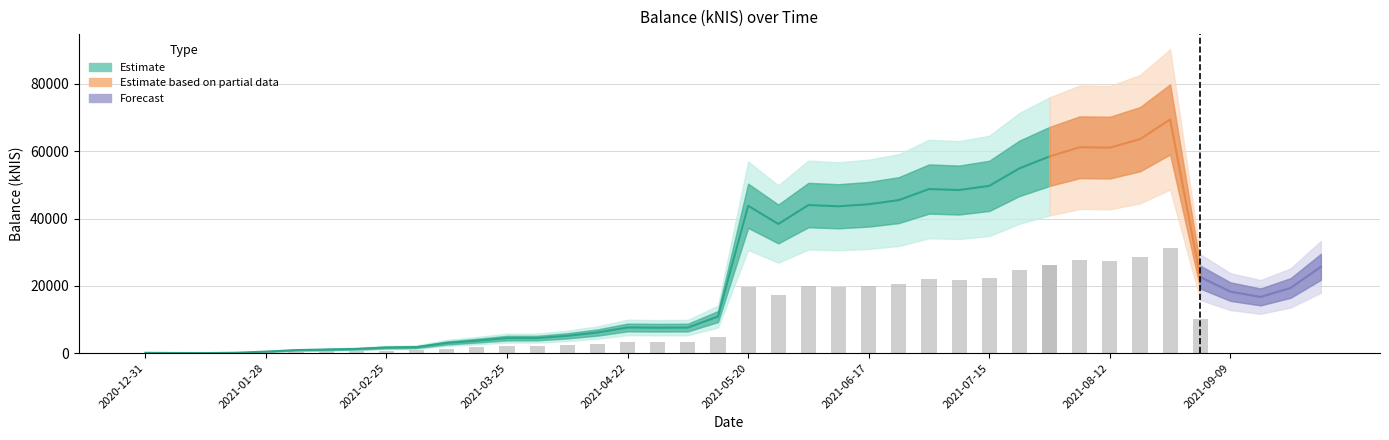

What is the label of the 17th bar from the left?

2021-04-22